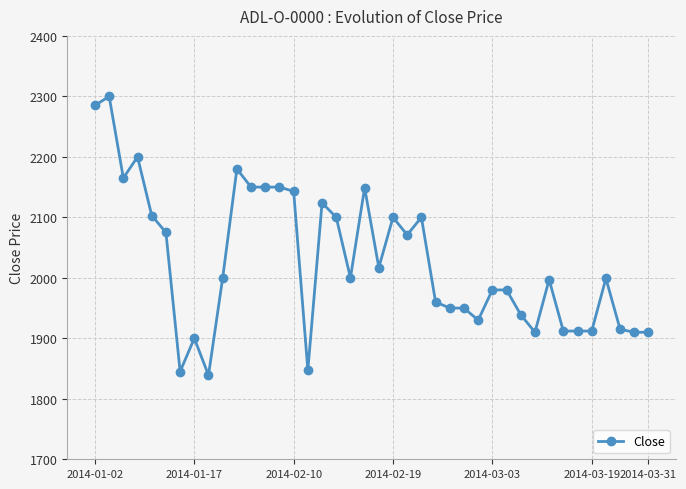

What is the value of the 11th point from the left?

2180